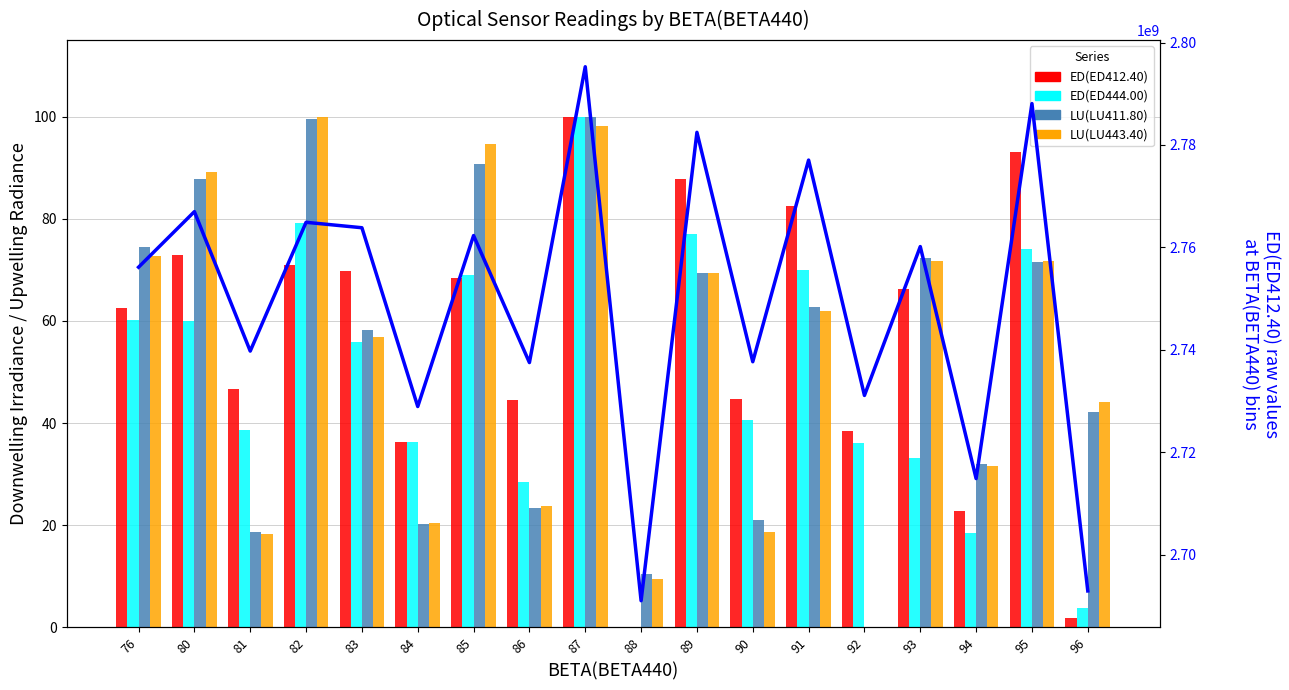

Is it true that ED(ED444.00) equals 9.3 at 93?

False